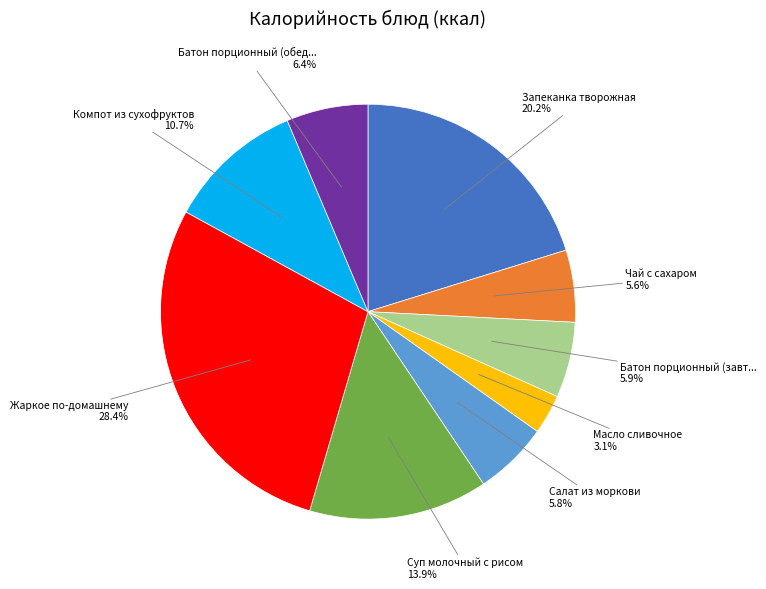

Is there any slice that represents more than half of the pie?

No